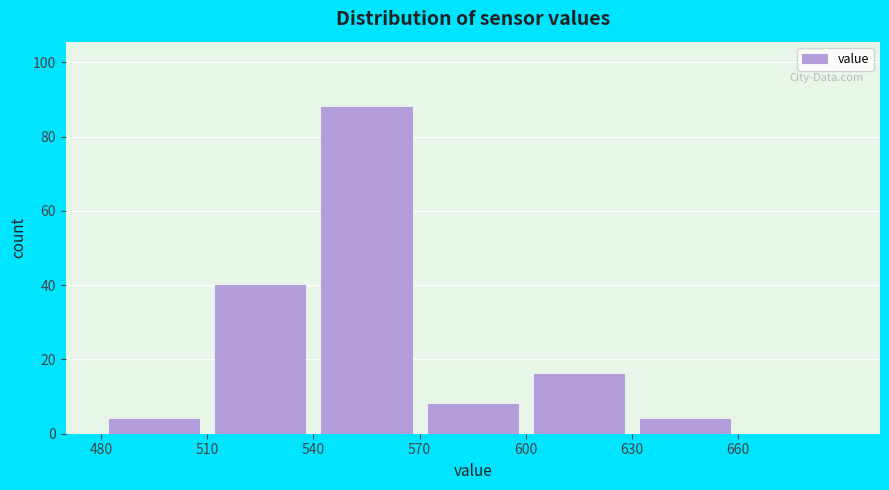

Reading left to right, list every bar in this chart as the range it spans on the x-axis followed by its height. The values are not printed on the chart, so give them approximately, as read against the axis.

480 to 510: 4
510 to 540: 40
540 to 570: 88
570 to 600: 8
600 to 630: 16
630 to 660: 4
660 to 690: 0